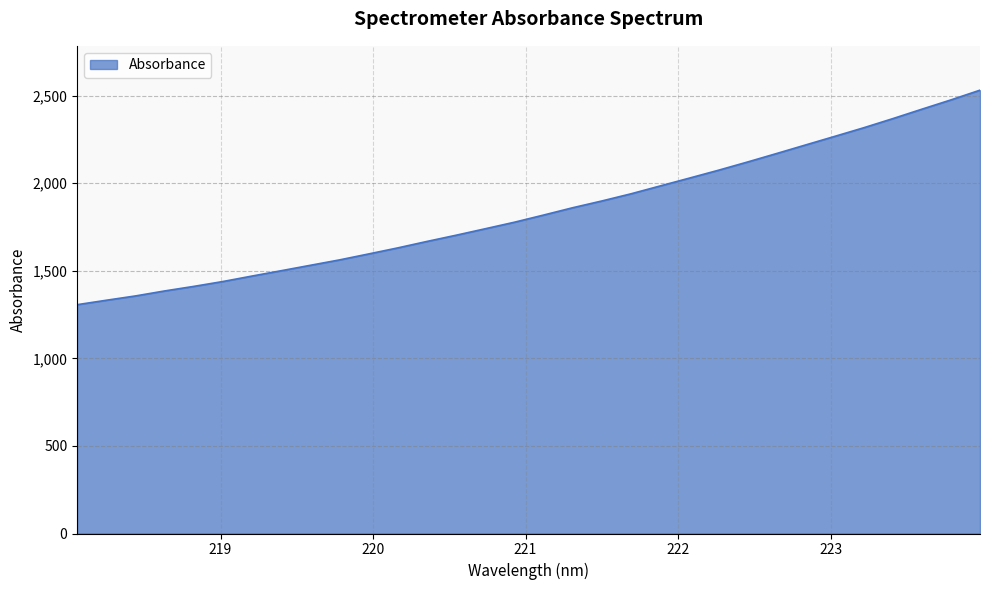

Does the chart display data point markers on the line(s)?

No